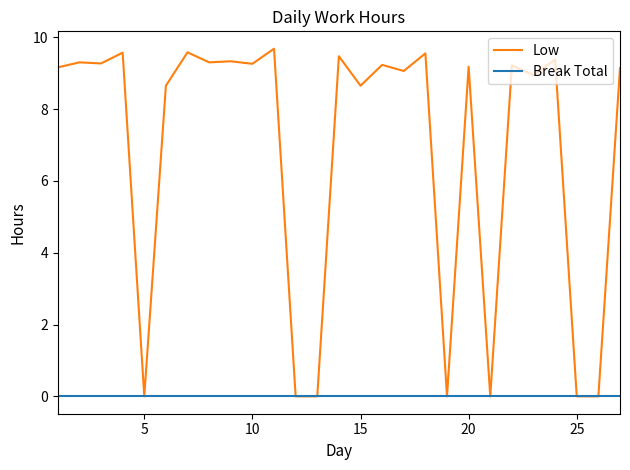

Which series has the largest total across all categories?

Low